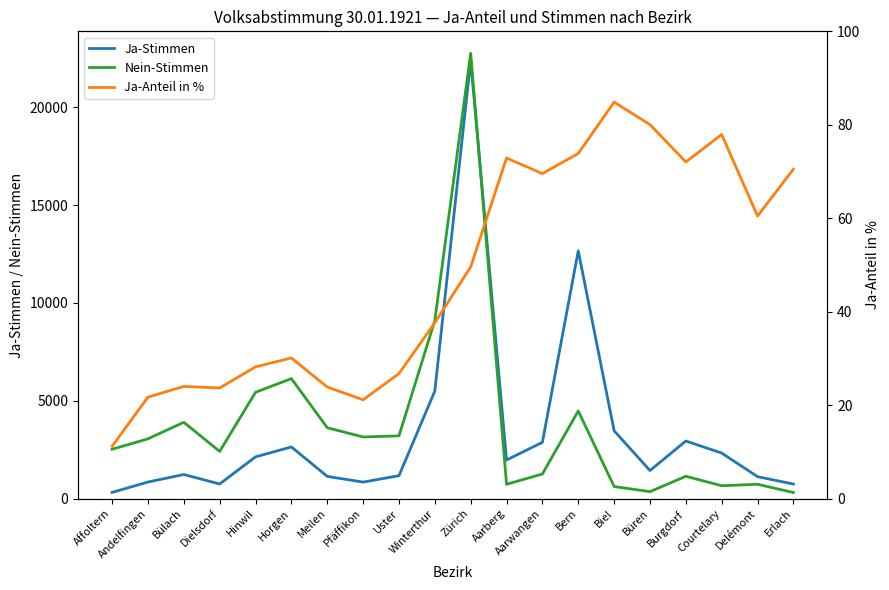

At how many categories does at least one series exceed 14763?

1